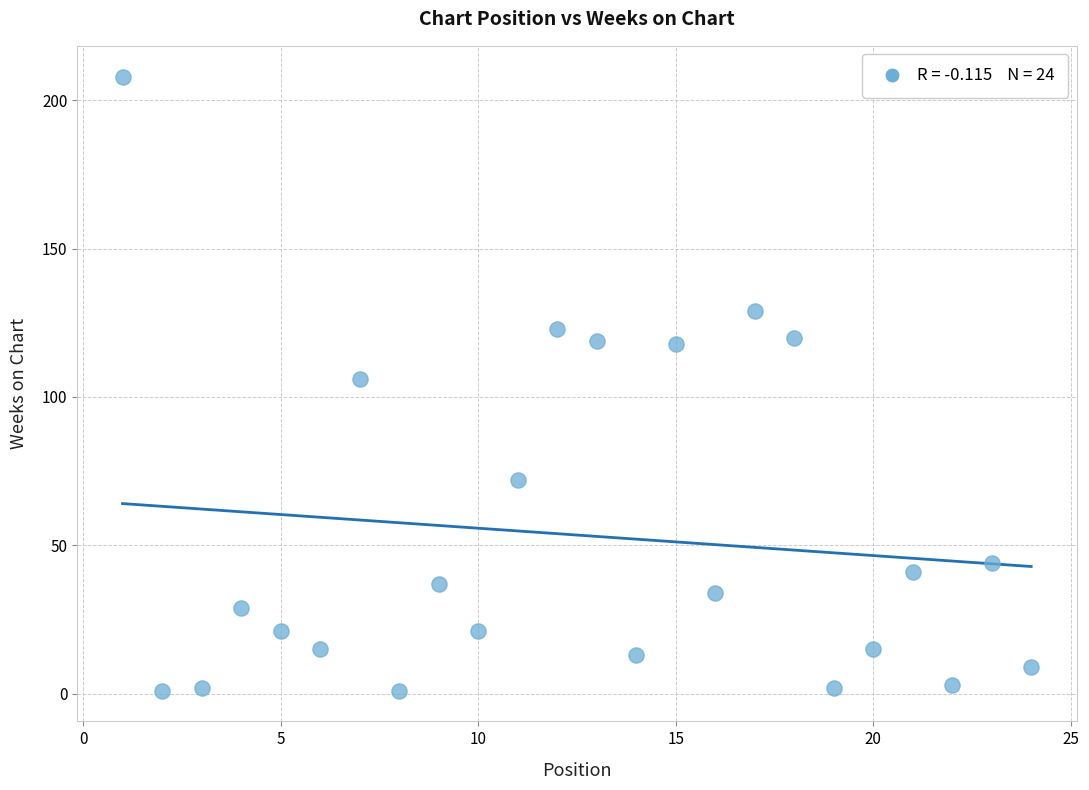

What is the range of Y values (max minus min)?

207